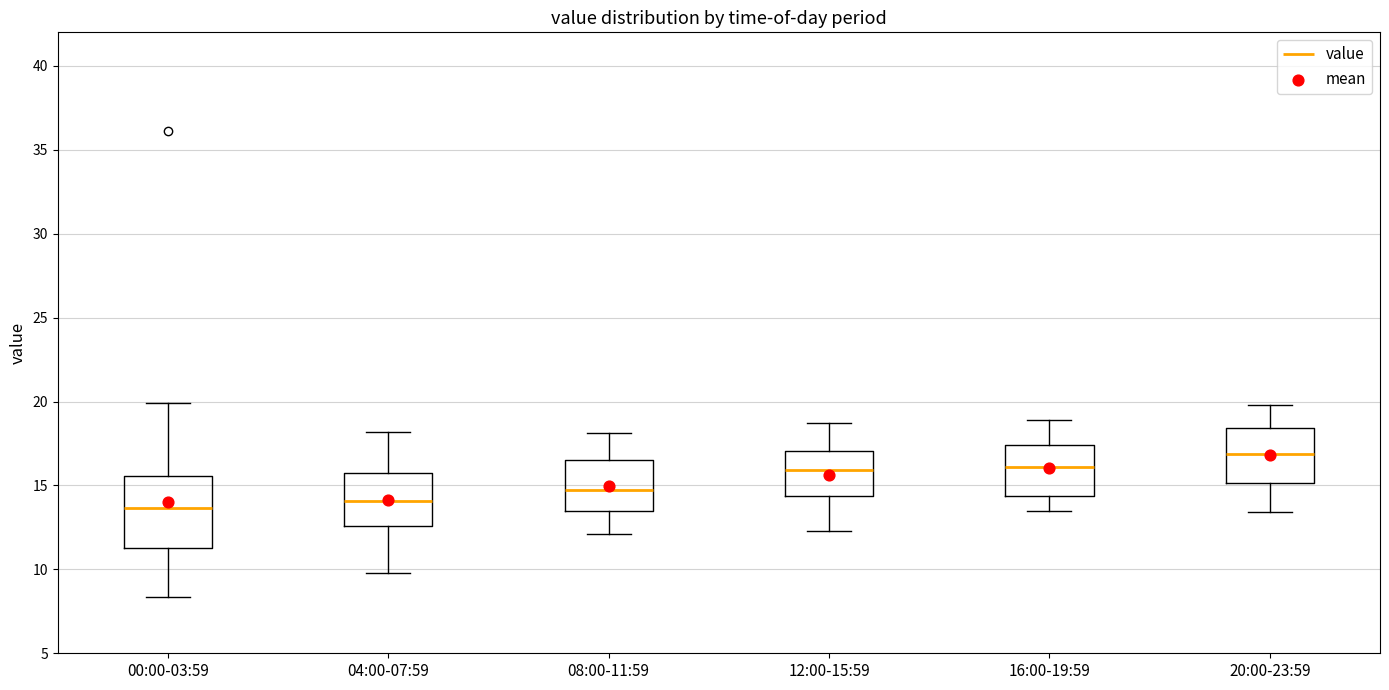

Where does the lower whisker of the box for 12:00-15:59 end on the y-axis? The values are not printed on the chart, so give them approximately, as read against the axis.

12.5